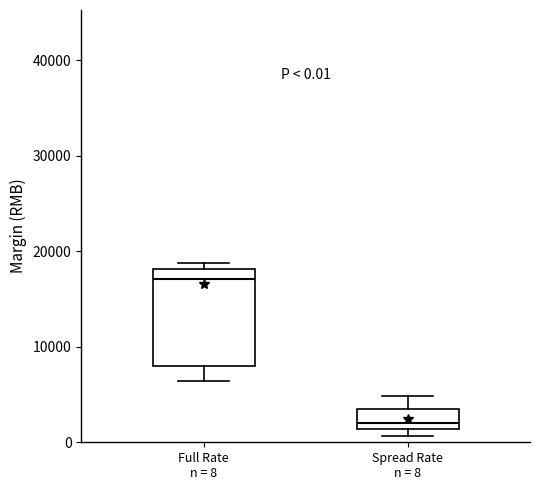

Comparing the boxes themselves (not the whiskers), which one is the tallest?

Full Rate n = 8